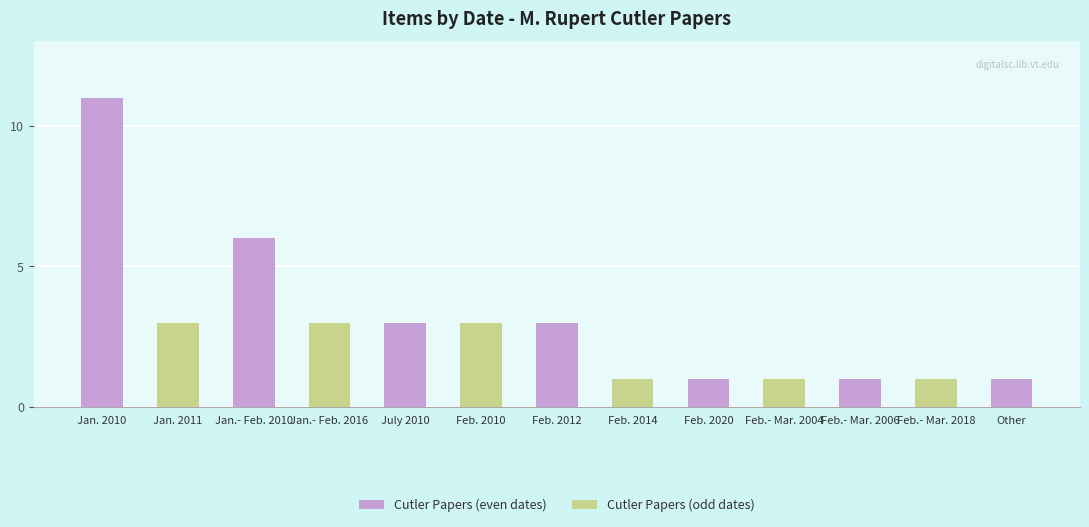

Reading left to right, extract all data points from this chart.

Jan. 2010=11	Jan. 2011=3	Jan.- Feb. 2010=6	Jan.- Feb. 2016=3	July 2010=3	Feb. 2010=3	Feb. 2012=3	Feb. 2014=1	Feb. 2020=1	Feb.- Mar. 2004=1	Feb.- Mar. 2006=1	Feb.- Mar. 2018=1	Other=1